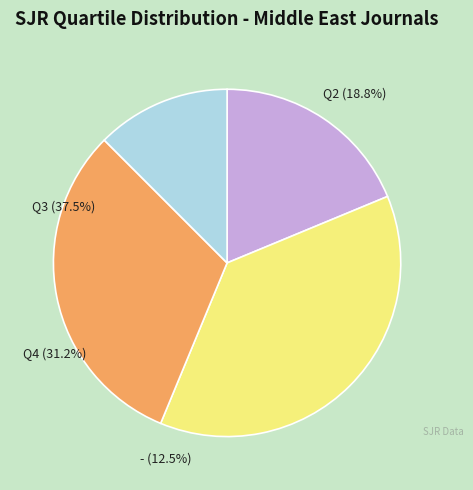

What is the ratio of the value at - to the value at Q4?

0.4